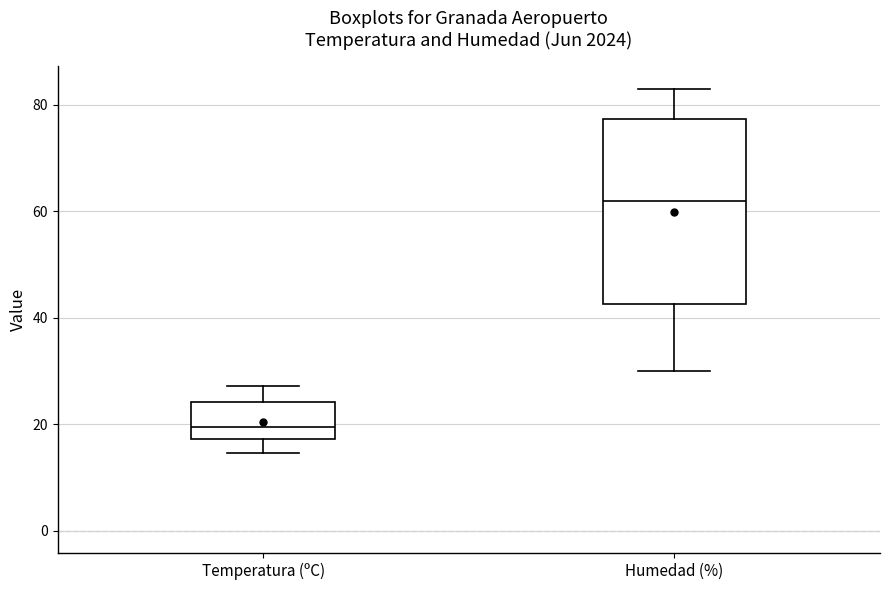

Reading left to right, read every box against the y-axis: the position of its median line, the range the box covers, and the ends of its whiskers. The values are not printed on the chart, so give them approximately, as read against the axis.

Temperatura (ºC): median 20, box 18 to 24, whiskers 14 to 28
Humedad (%): median 62, box 42 to 78, whiskers 30 to 84